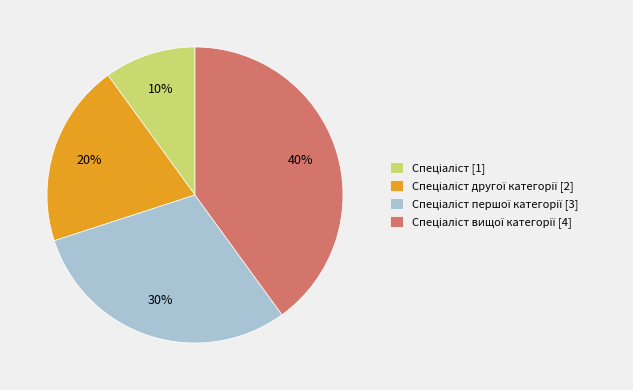

Is there a majority slice in this chart?

No